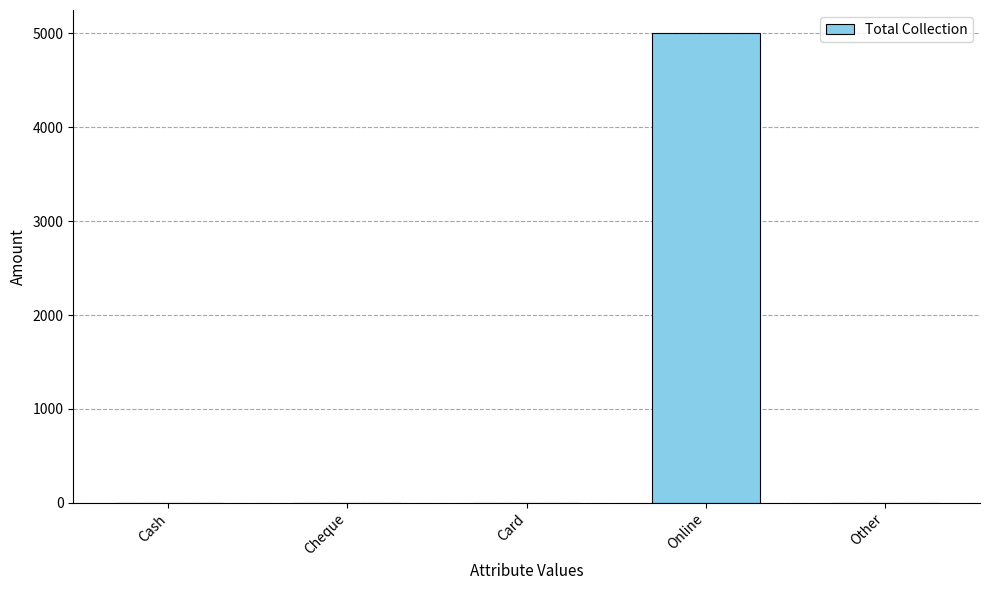

What is the greatest value displayed?

5000